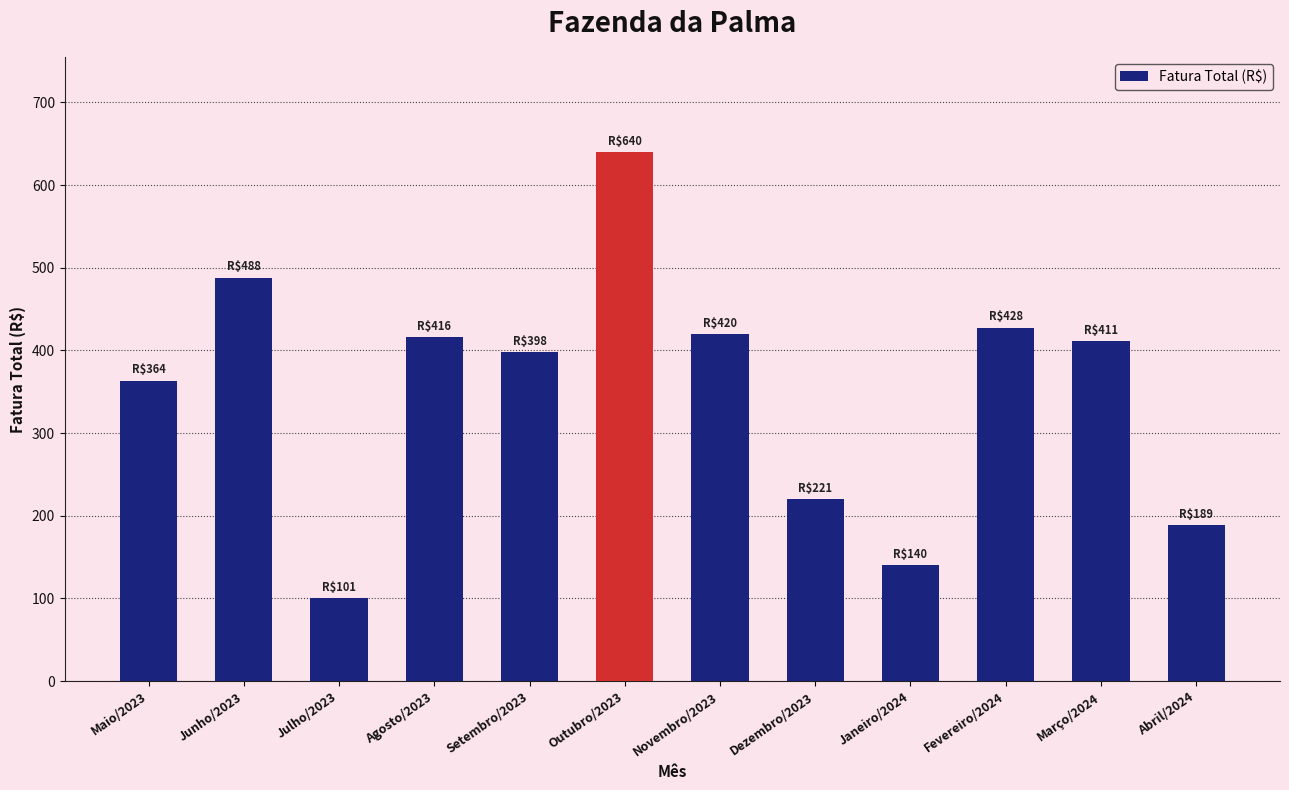

What is the greatest value displayed?

639.9